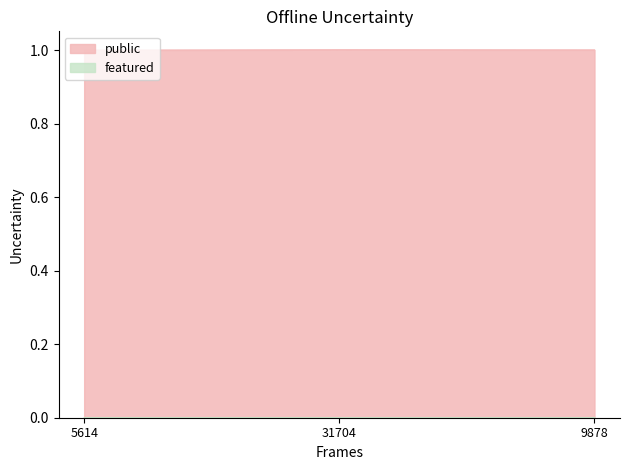

What is the total value across all series at 9878?

1.0